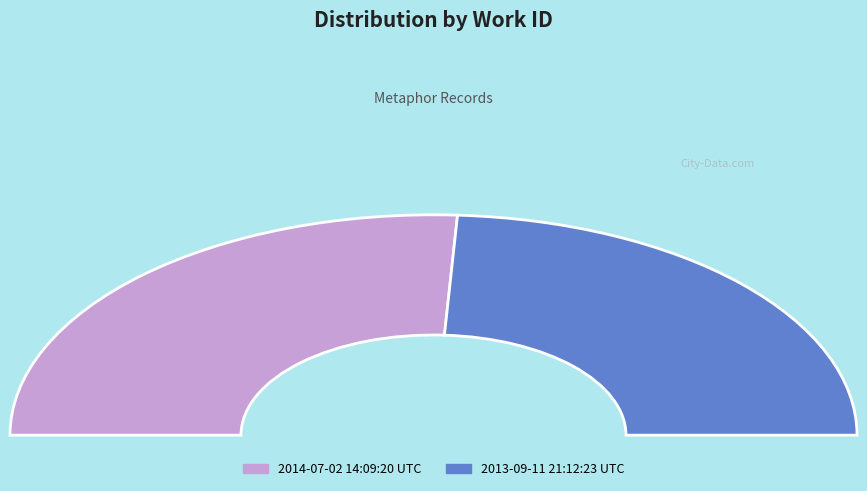

Combined, do 2014-07-02 14:09:20 UTC and 2013-09-11 21:12:23 UTC account for over 50%?

Yes